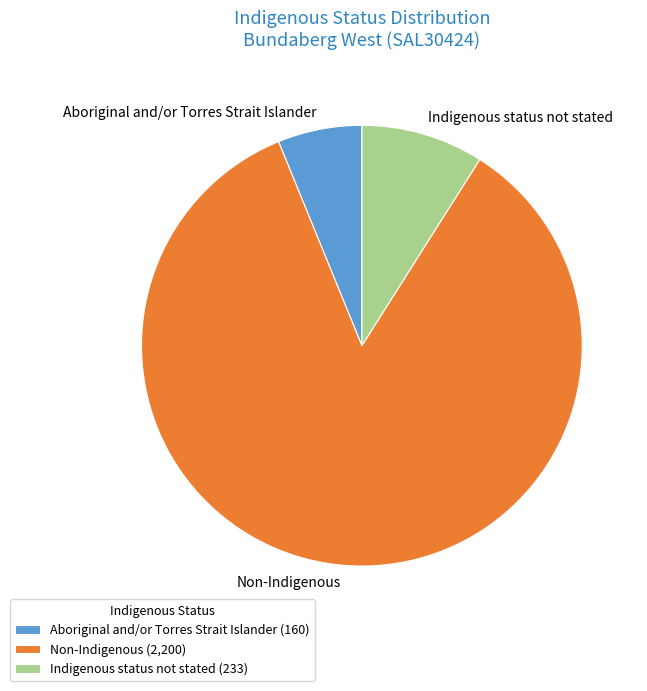

Between Aboriginal and/or Torres Strait Islander and Non-Indigenous, which is larger?

Non-Indigenous